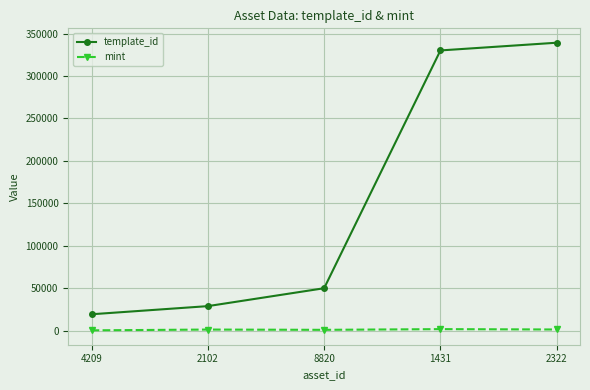

What is the label of the 2nd point from the left?

2102